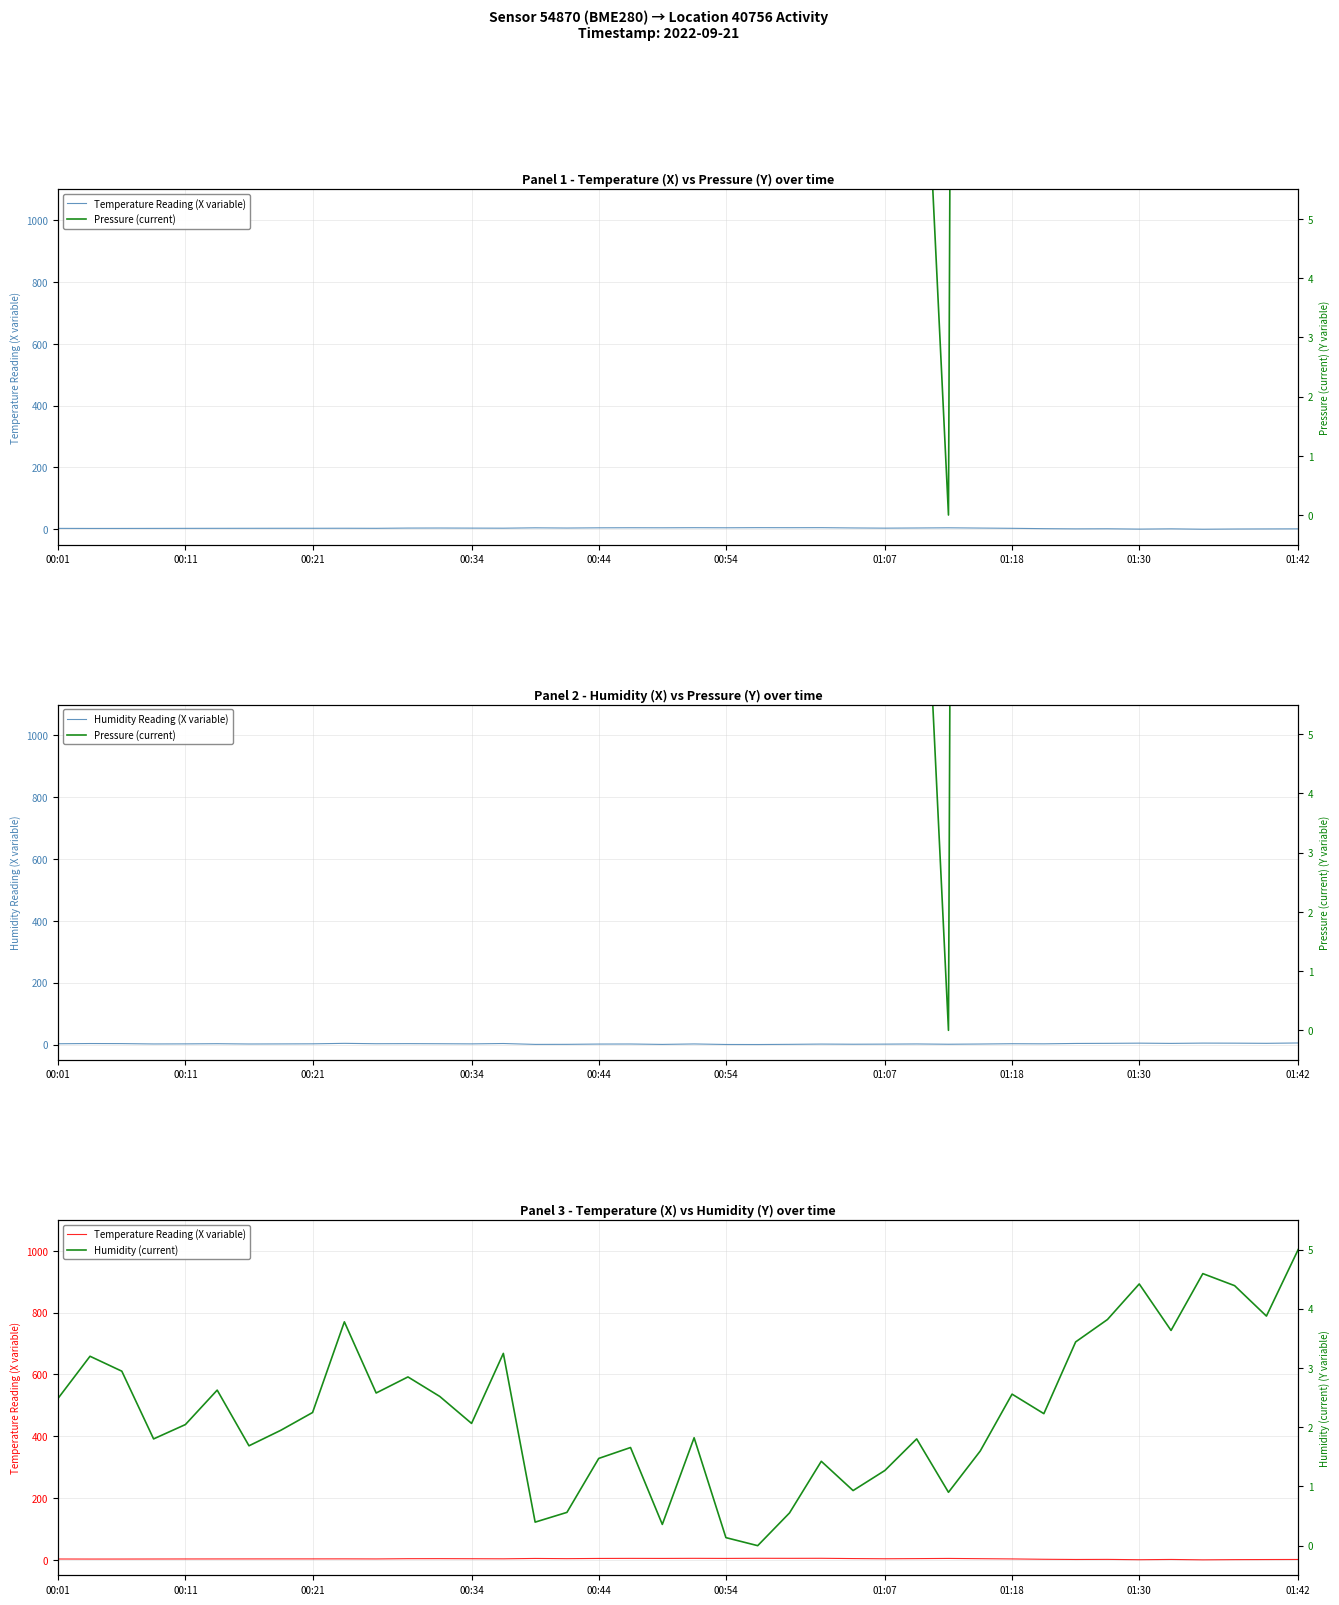

The Humidity Reading (X variable) series shows 2.1 at 00:34. True or false?

True